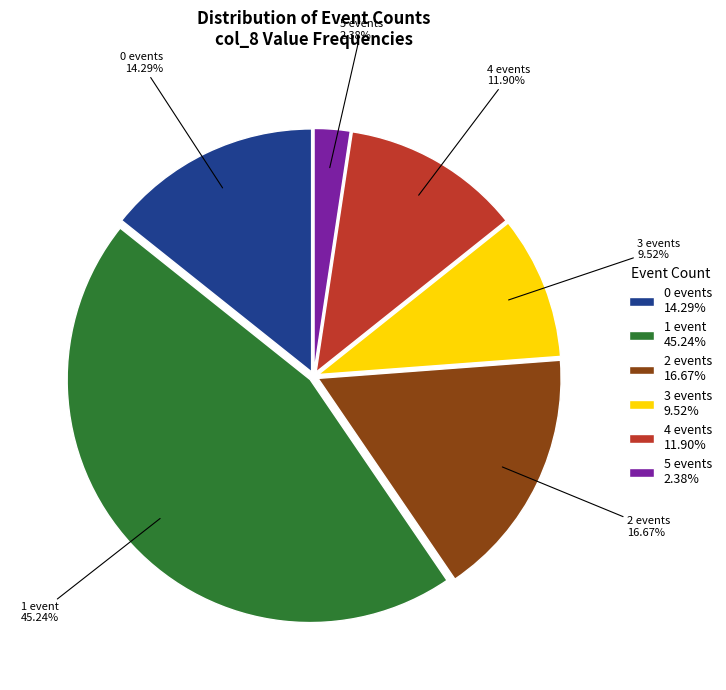

Which slice is the largest?

1